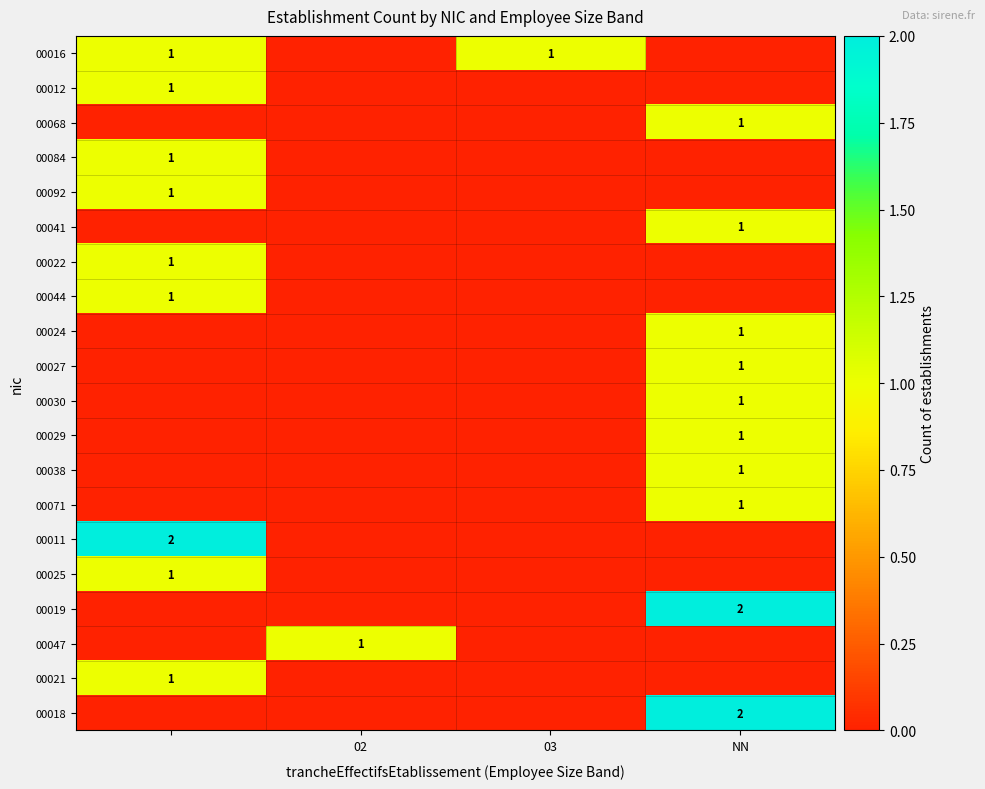

The 00041 series shows 0 at 02. True or false?

True